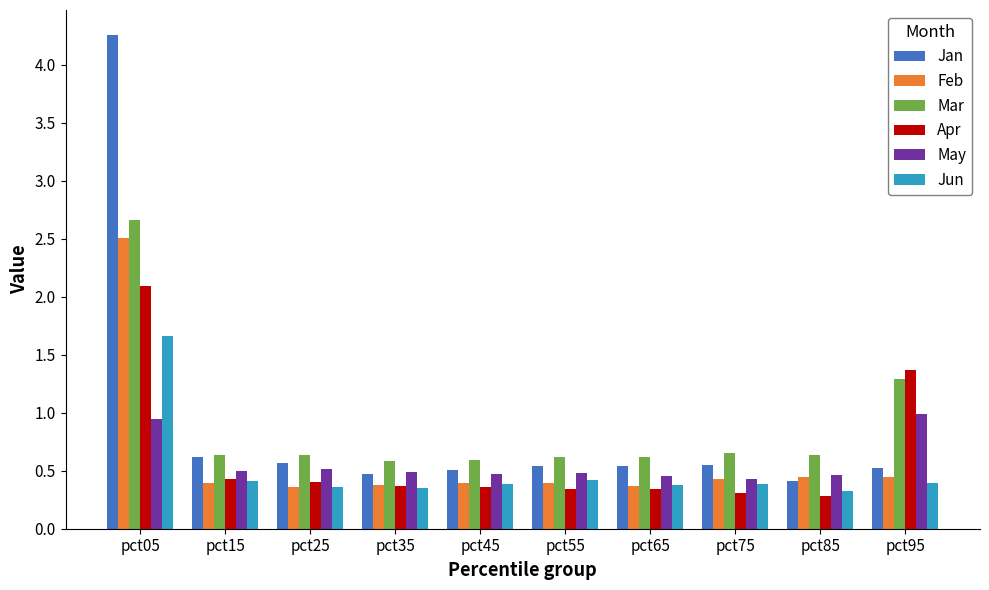

What is the spread (max minus min) of values at pct05?

3.3